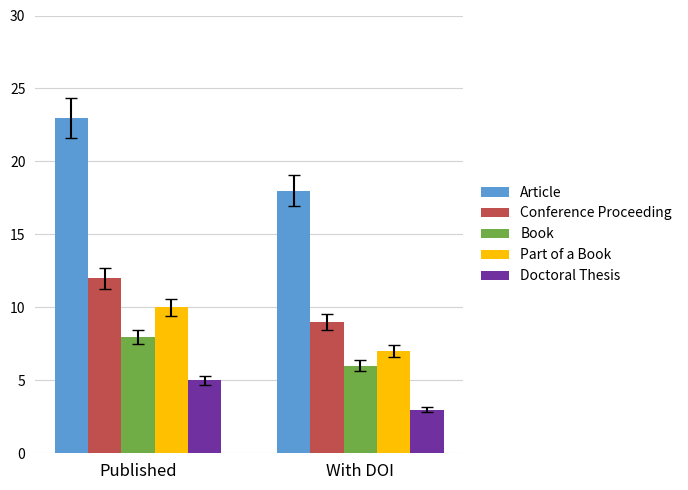

What is the total value across all series at Published?

58